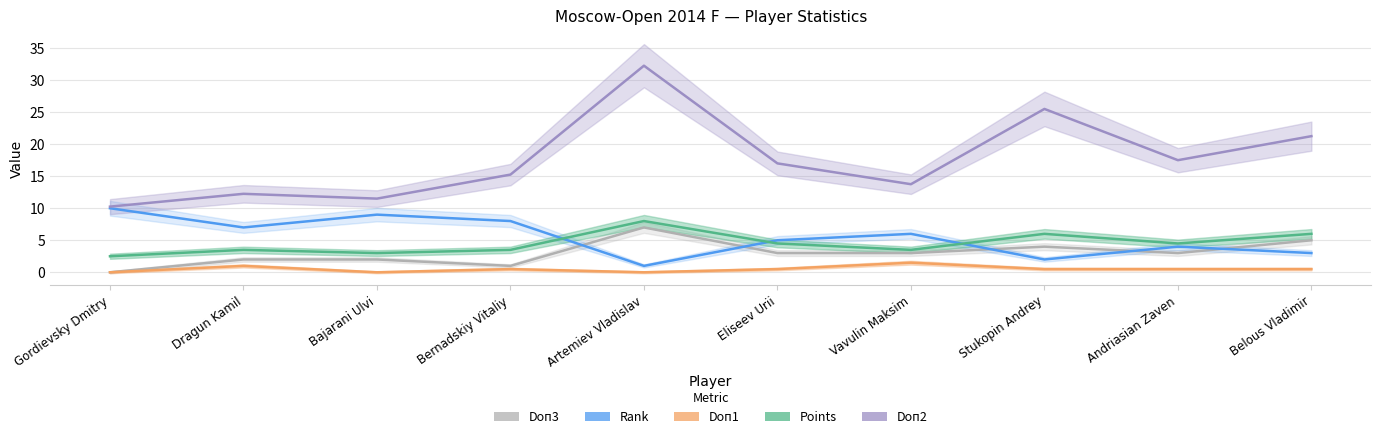

How many interior local peaks does the Doп2 series have?

3